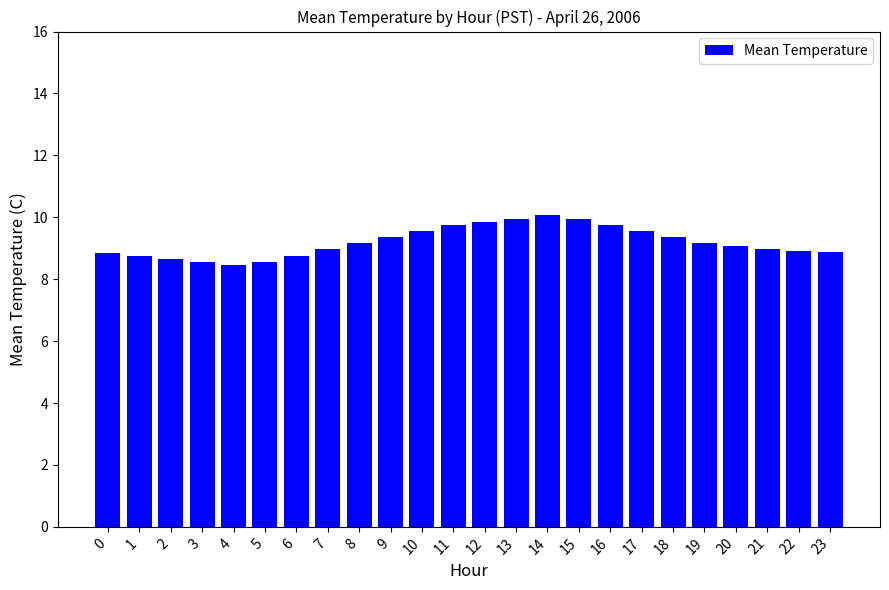

What is the maximum value shown in the chart?

10.1